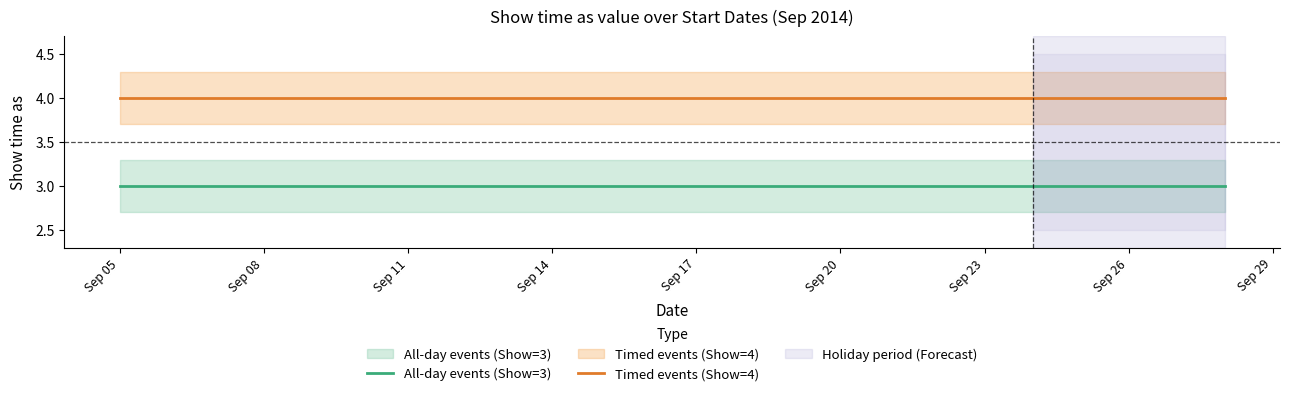

What is the total value across all series at Sep 26?

7